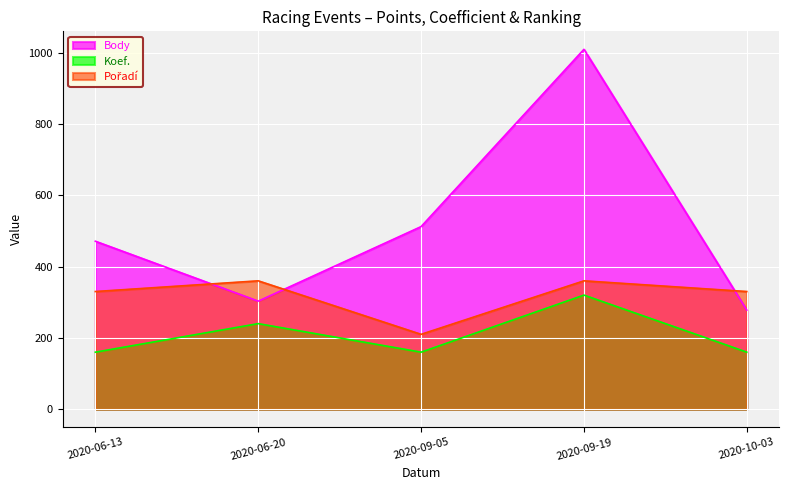

Which series has the largest total across all categories?

Body